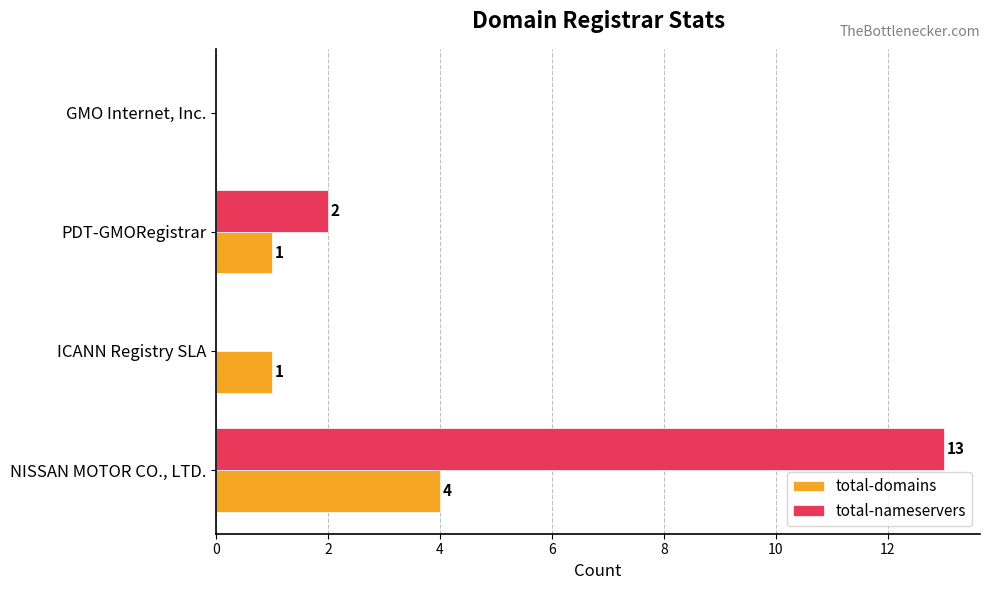

What is the sum of all total-domains values?

6